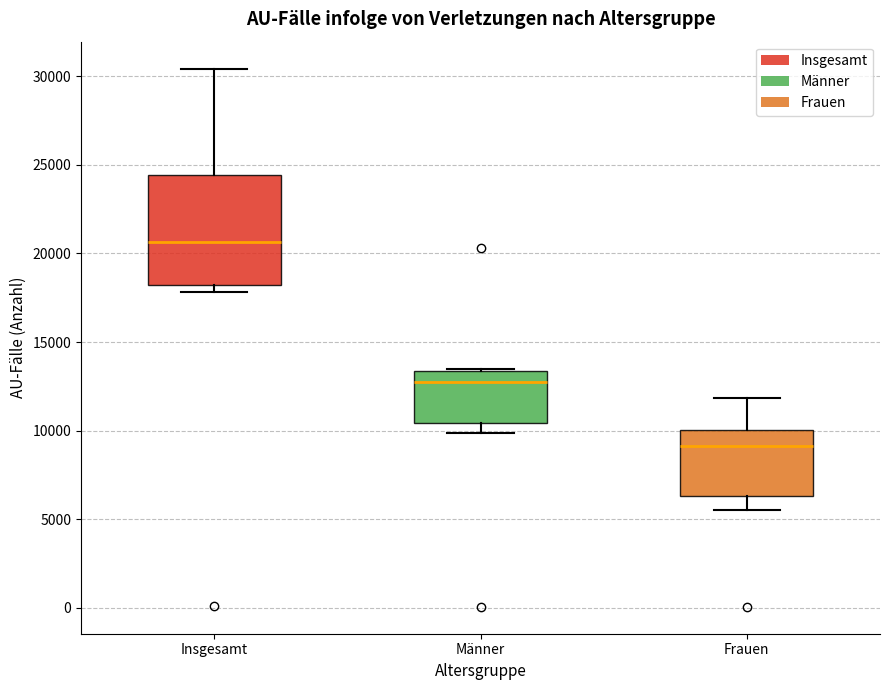

Where does the lower whisker of the box for Frauen end on the y-axis? The values are not printed on the chart, so give them approximately, as read against the axis.

5500